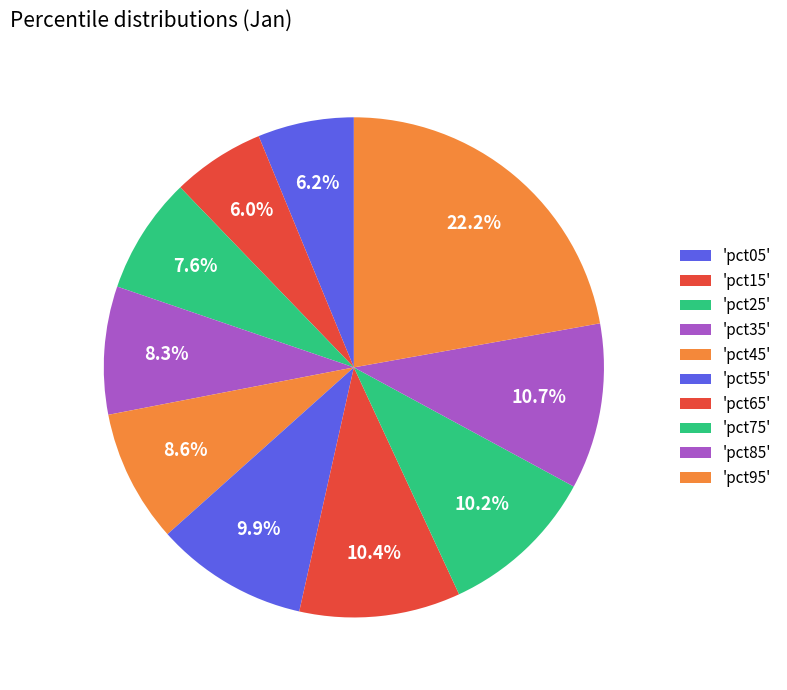

How many slices are in this pie chart?

10